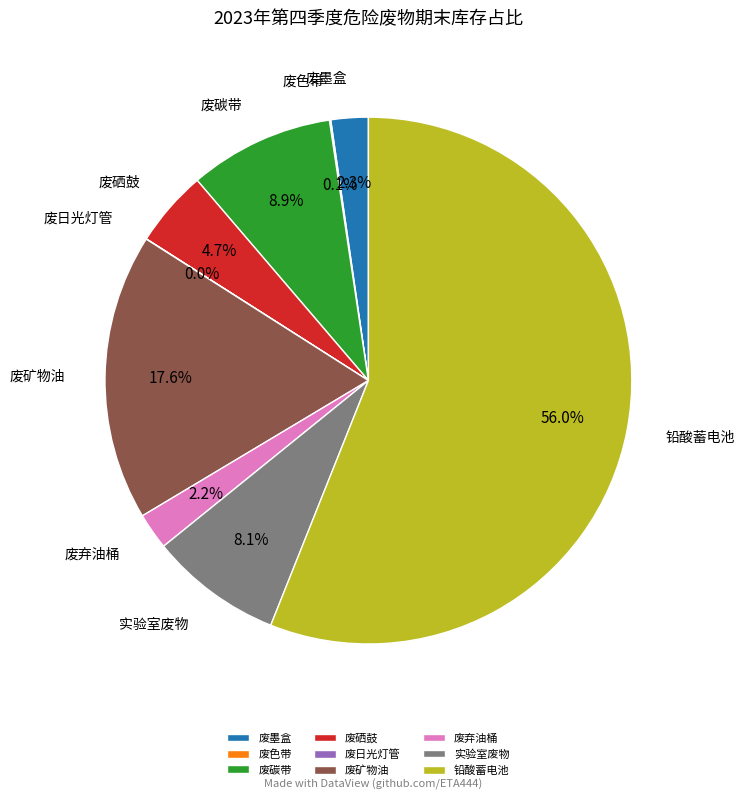

What is the largest slice in the pie chart?

铅酸蓄电池